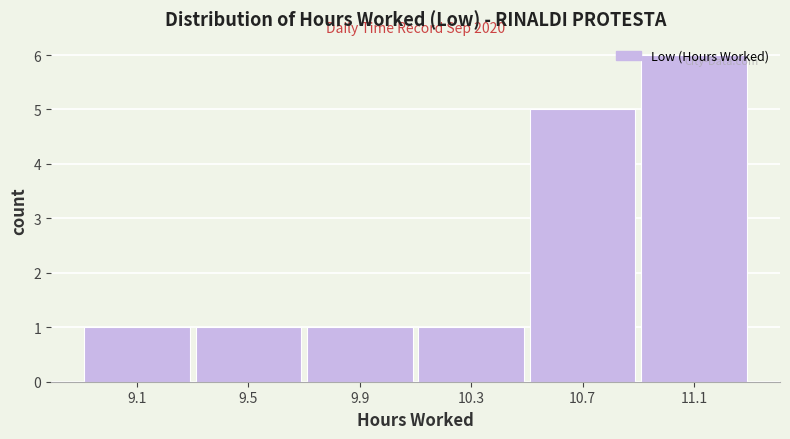

Which category has the highest value across all series?

11.1